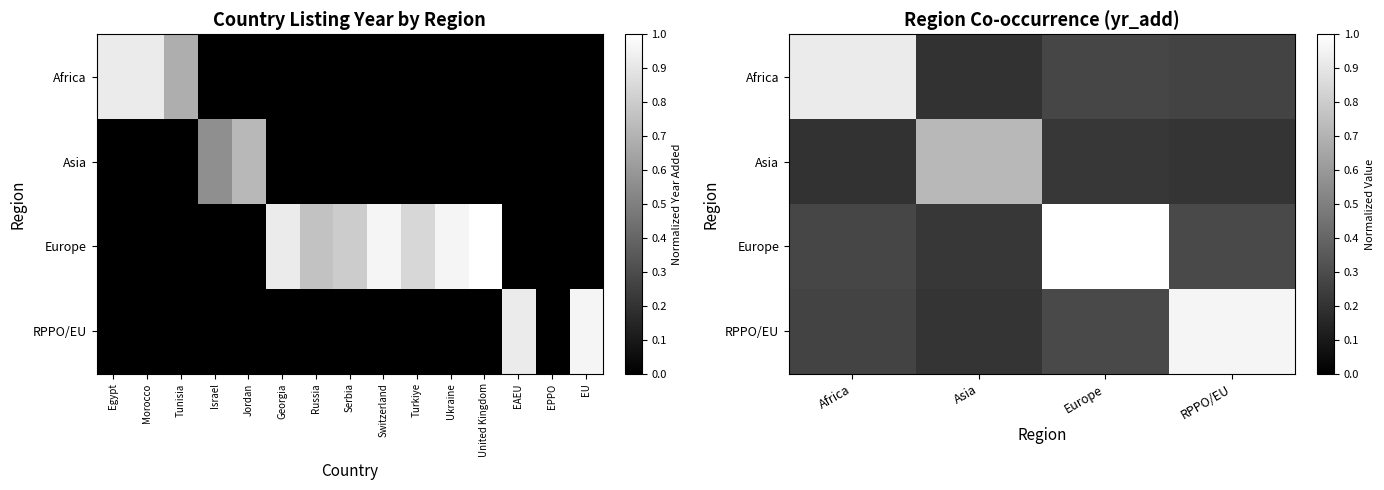

Between Egypt and Morocco, which is larger?

Egypt